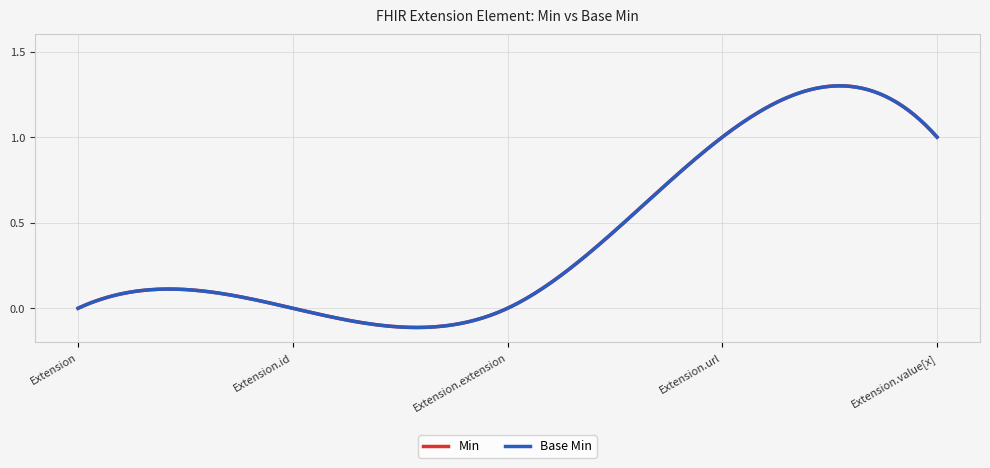

Does the chart display data point markers on the line(s)?

No